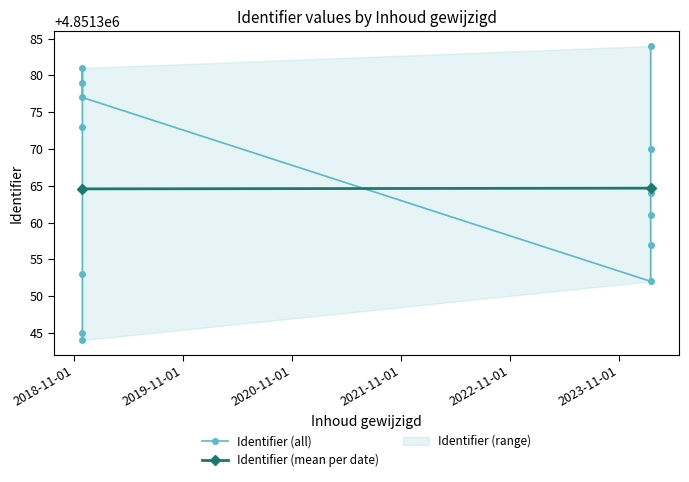

What is the smallest value displayed?

4851344